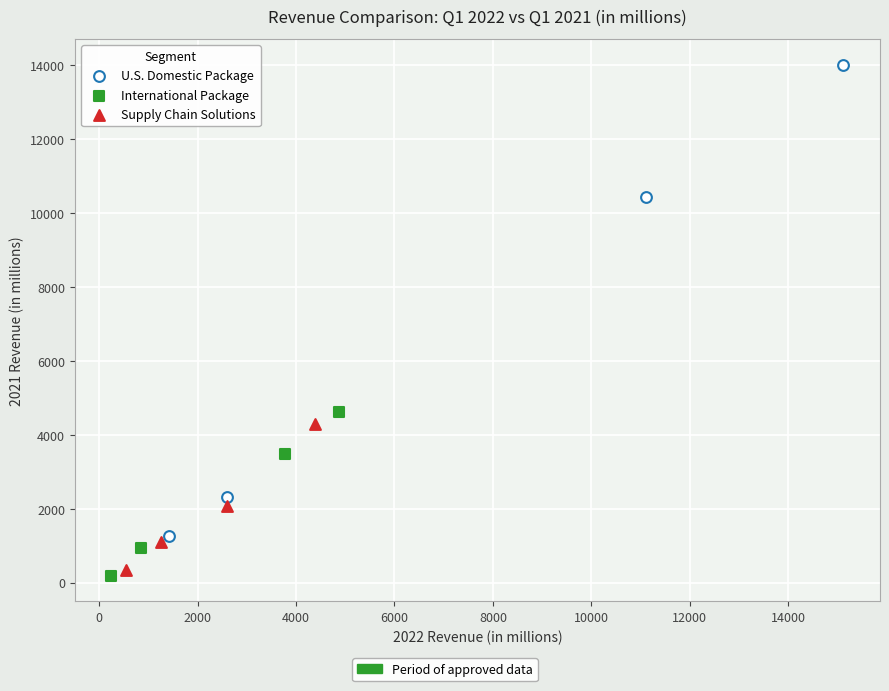

Which series has the largest Y range (max minus min)?

U.S. Domestic Package